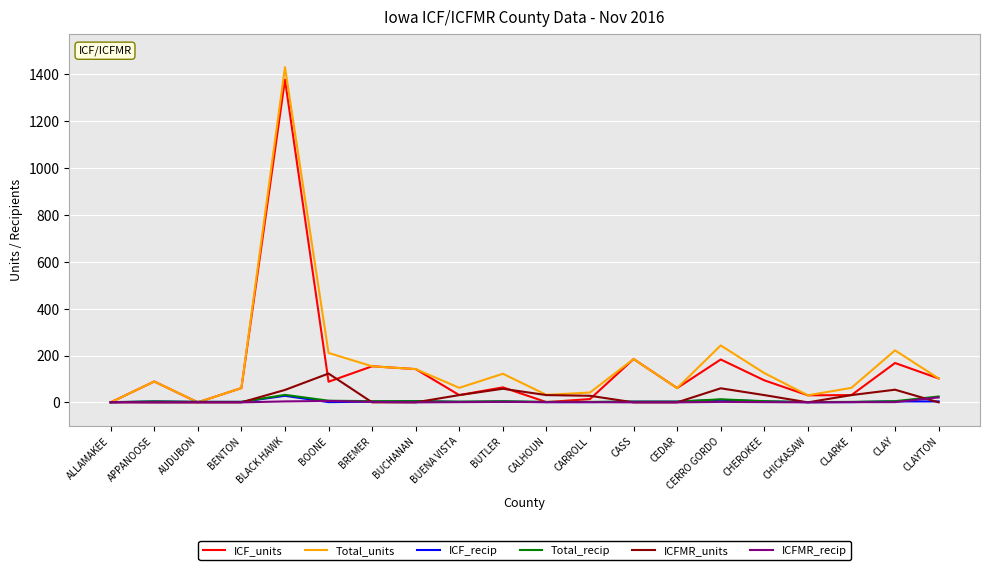

At which category is the sum across all series the highest?

BLACK HAWK